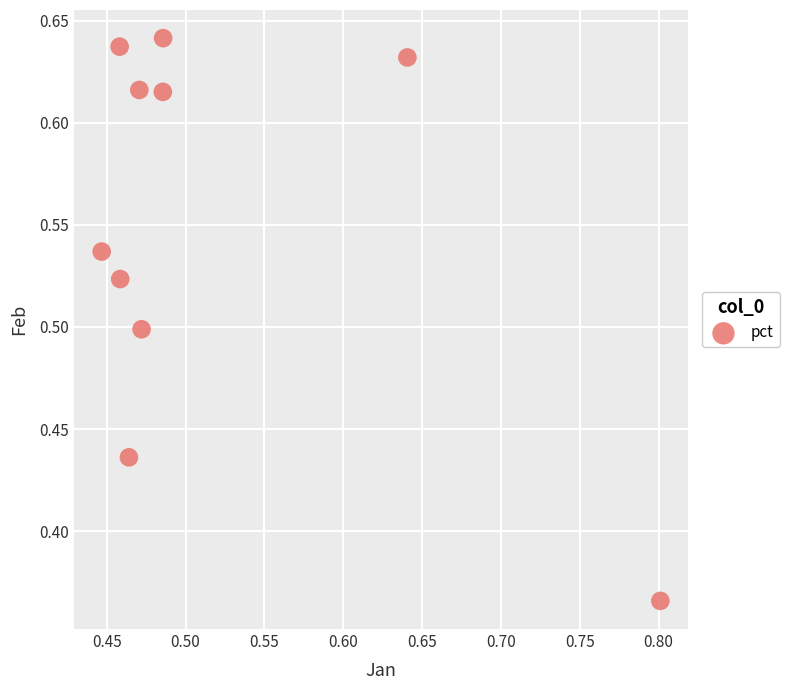

What is the range of Y values (max minus min)?

0.3